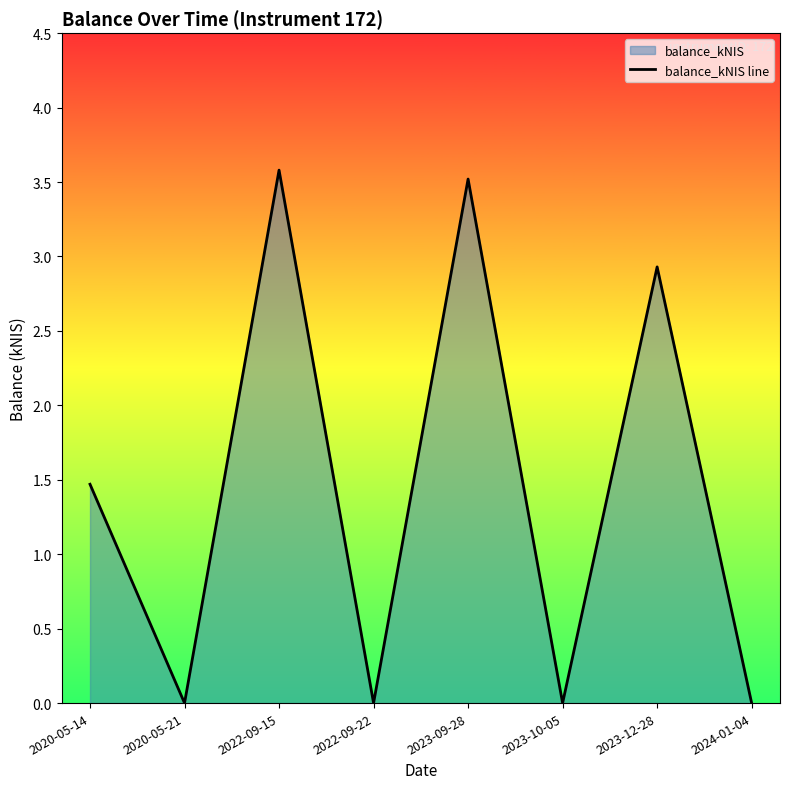

List the labels in order of value, smallest first.

2020-05-21, 2022-09-22, 2023-10-05, 2024-01-04, 2020-05-14, 2023-12-28, 2023-09-28, 2022-09-15